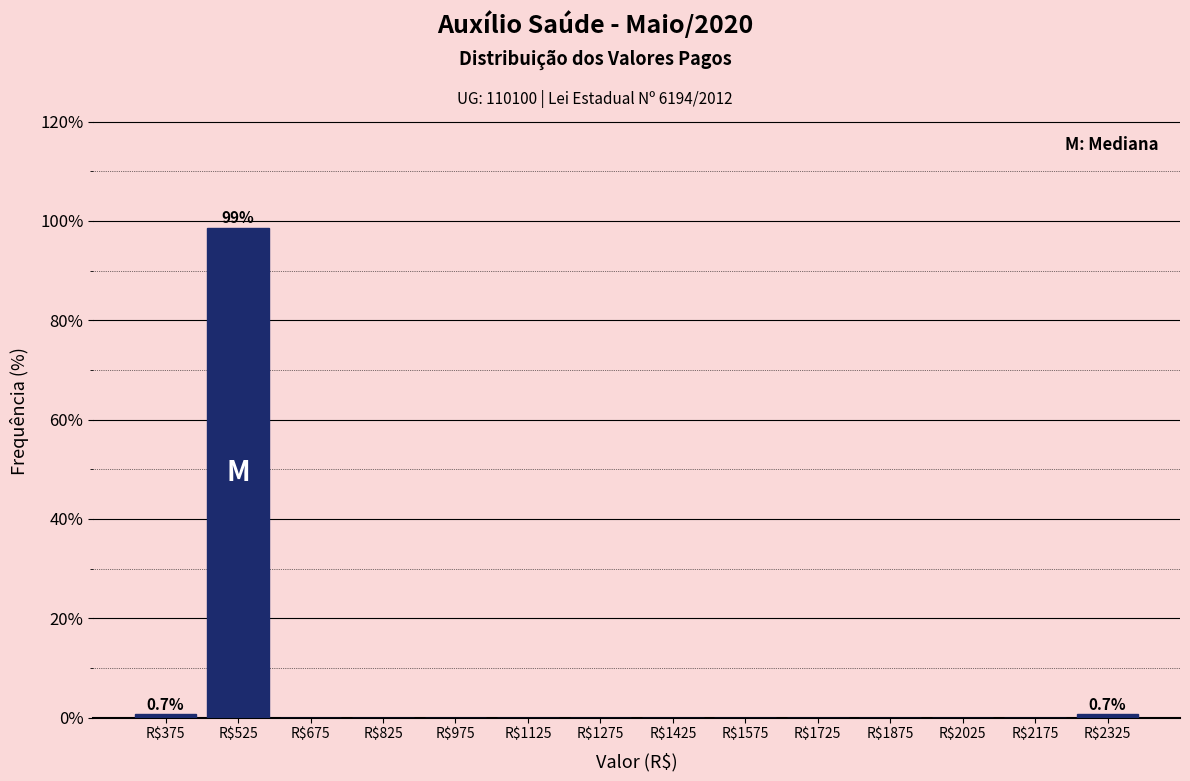

Over which range of the x-axis is the bar tallest?

450 to 600